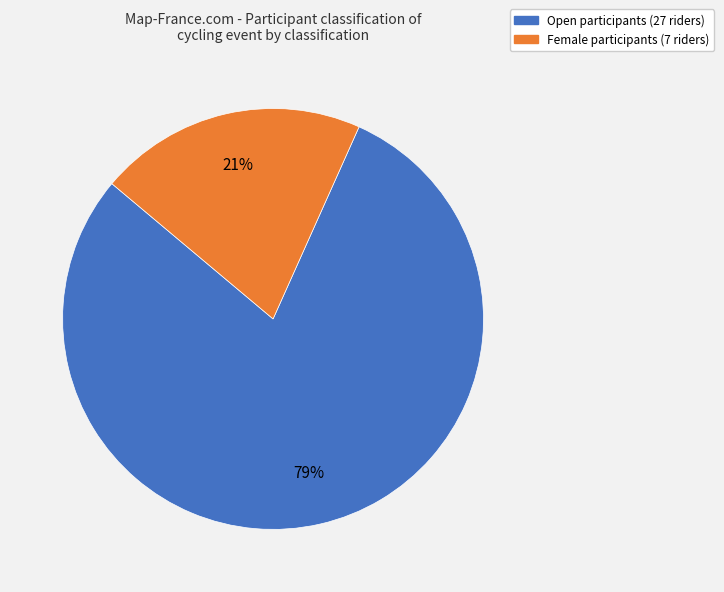

How many segments does this pie chart have?

2